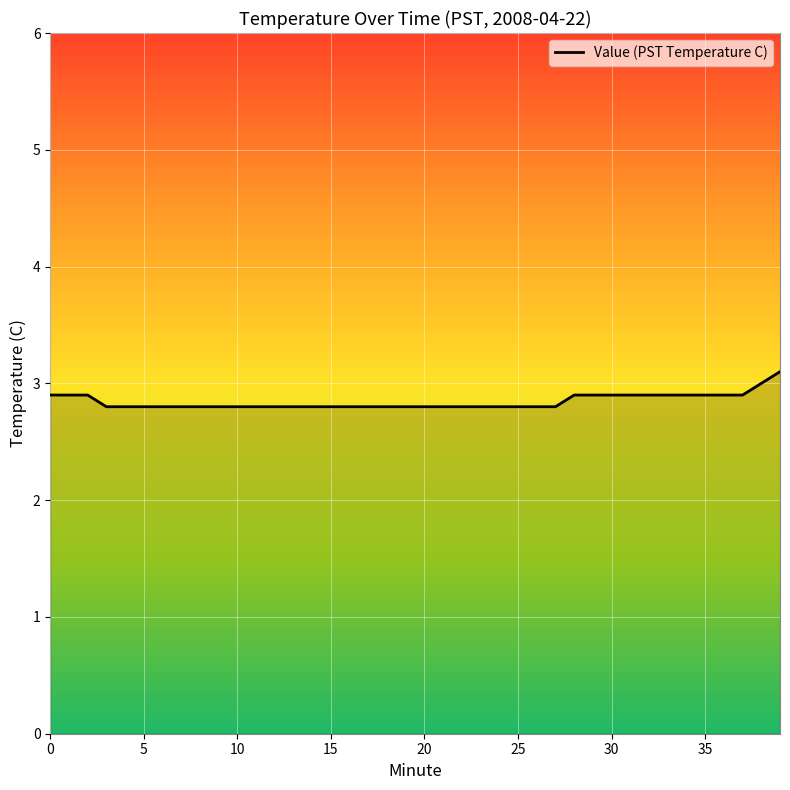

What is the difference between the maximum and minimum values?

0.3